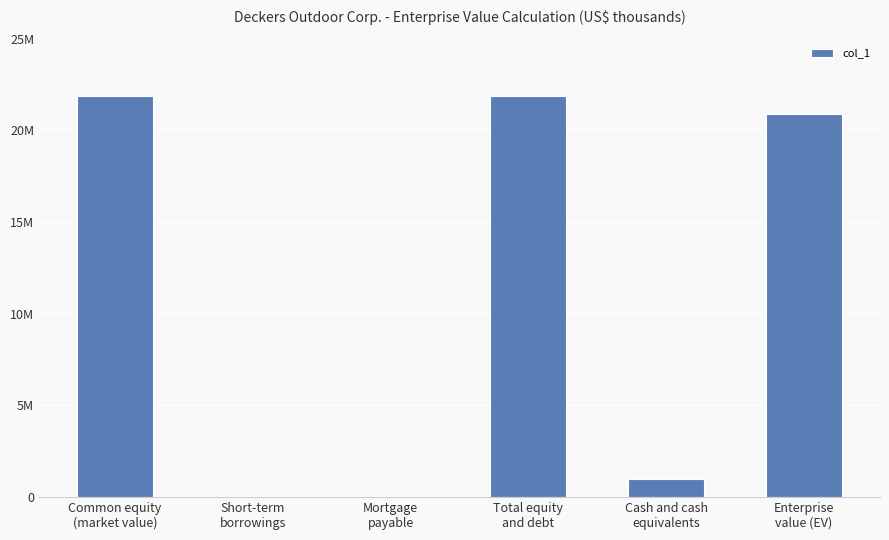

What is the value of the 6th bar from the left?

20872384